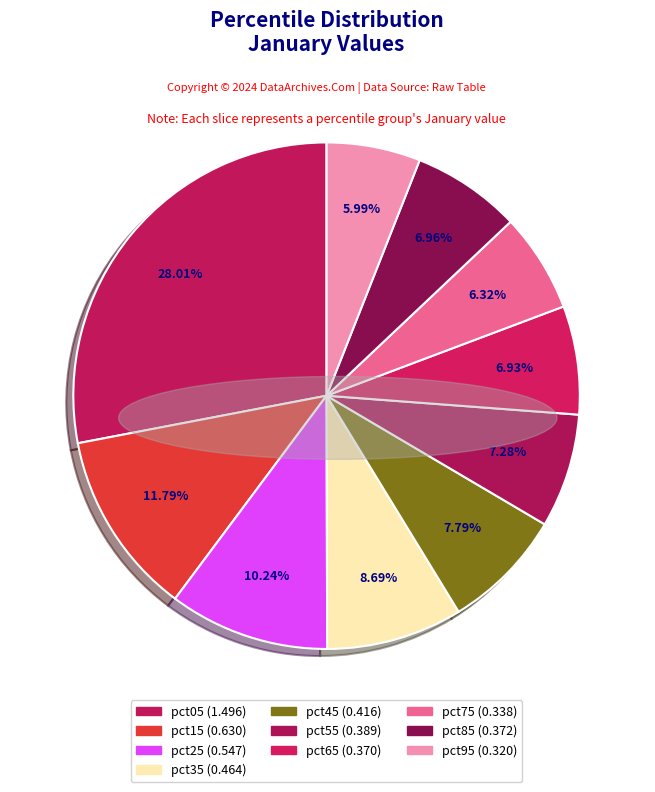

How many segments does this pie chart have?

10